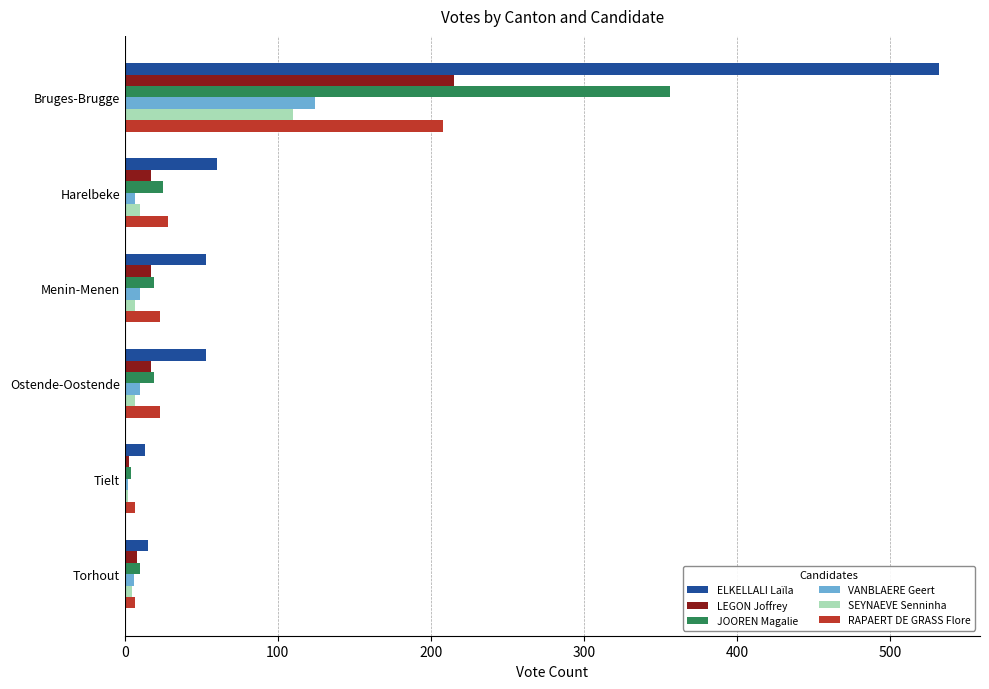

The RAPAERT DE GRASS Flore series shows 208 at Bruges-Brugge. True or false?

True